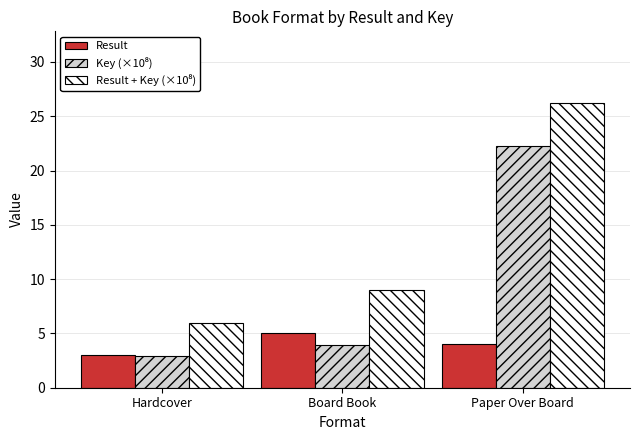

What is the difference between the maximum and minimum values in the Result series?

2.0